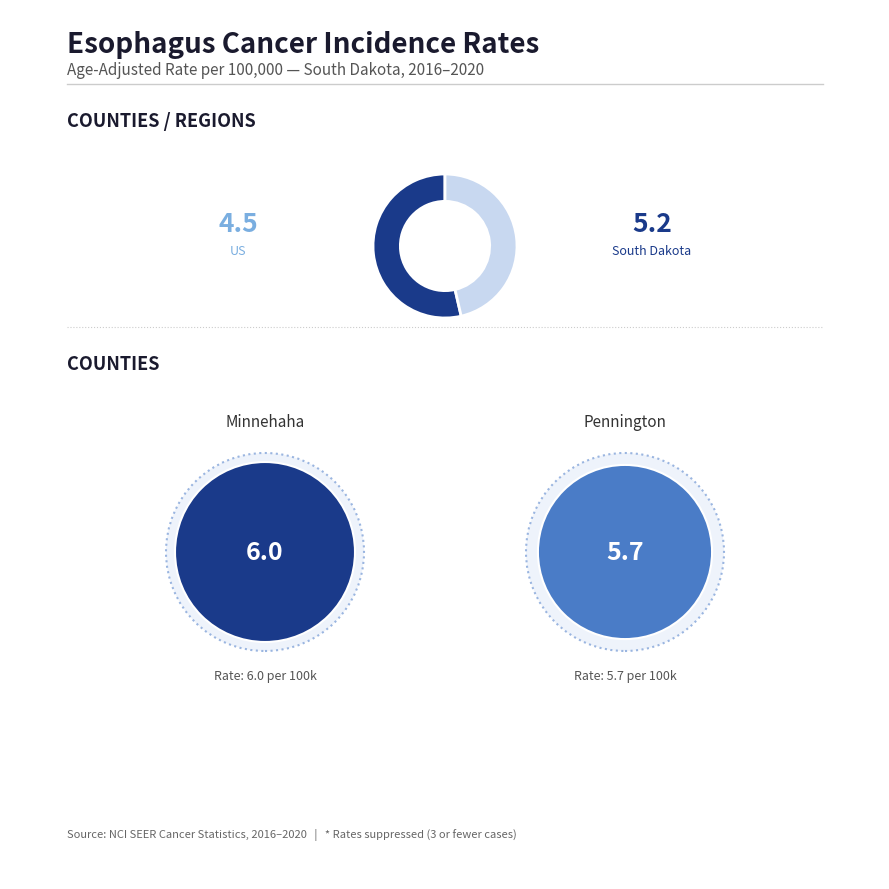

Count the number of slices in the pie.

2